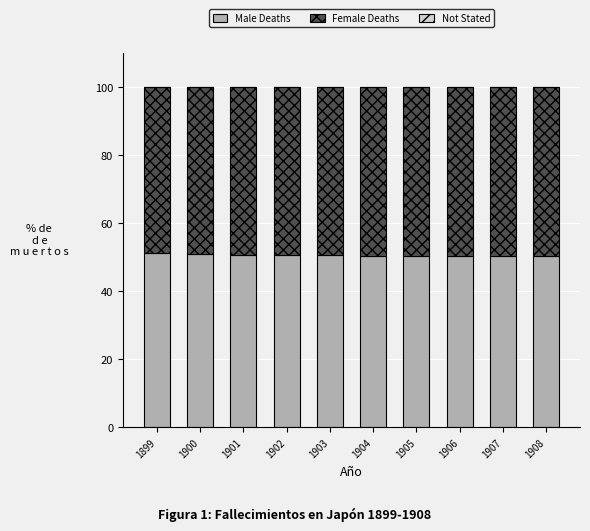

What is the maximum value for Male Deaths?

51.1